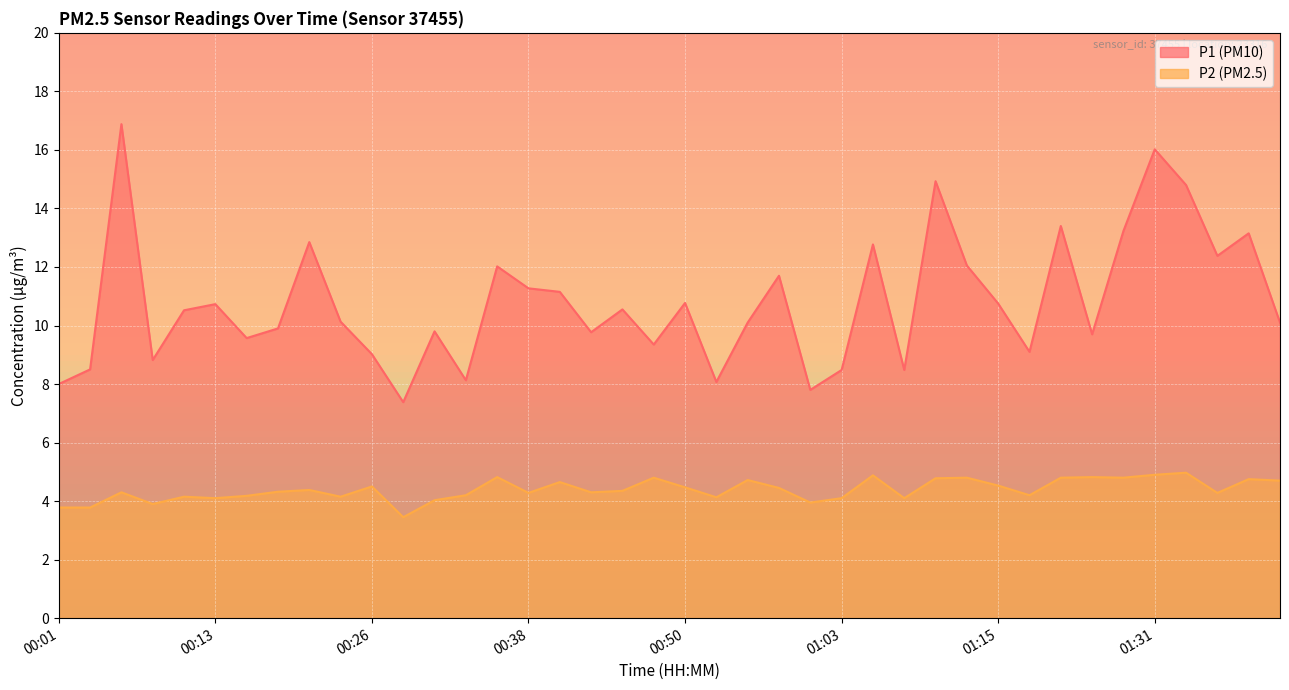

Which series has the largest total across all categories?

P1